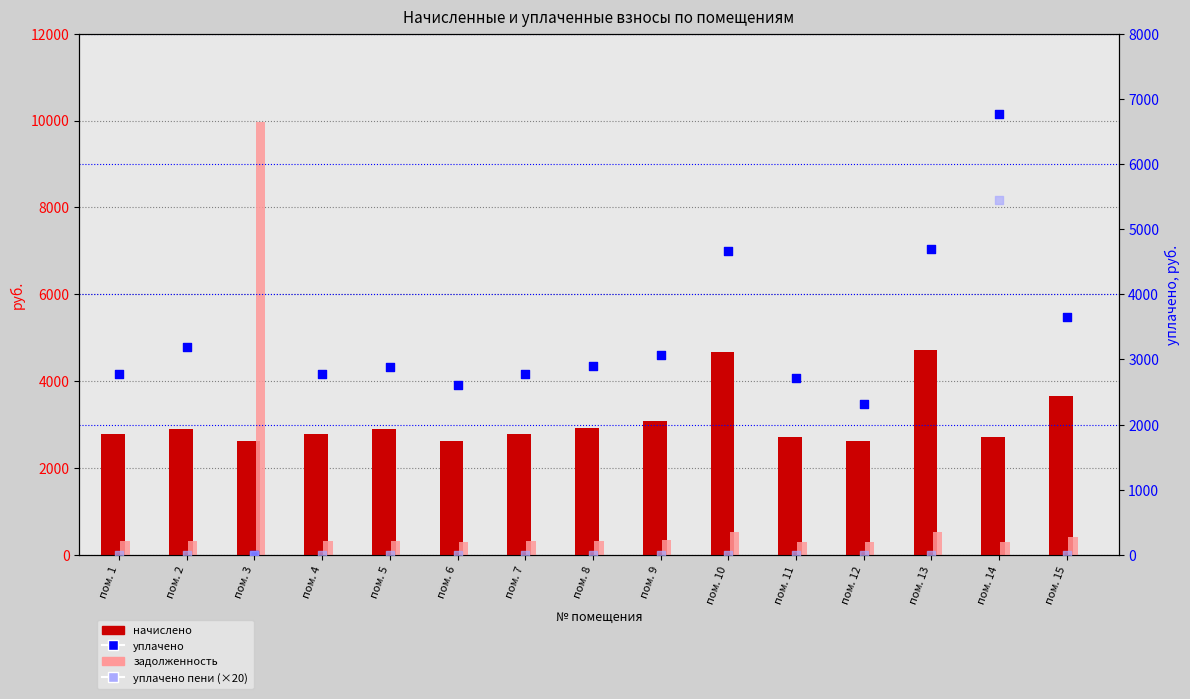

Is the value of уплачено at пом. 10 greater than the value of задолженность at пом. 2?

Yes